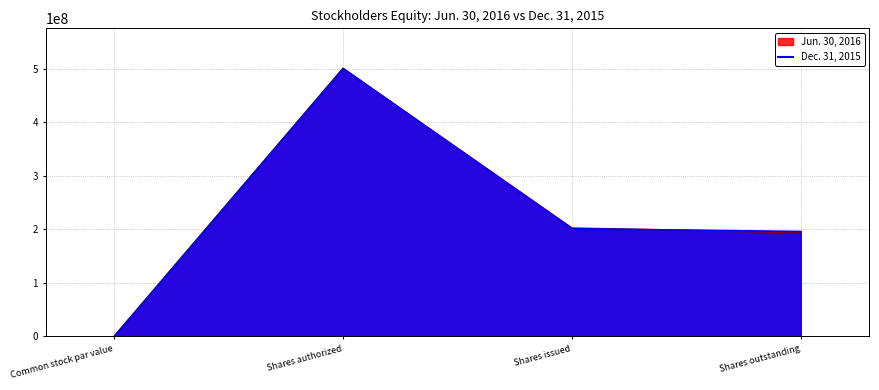

Does the chart have visible grid lines?

Yes